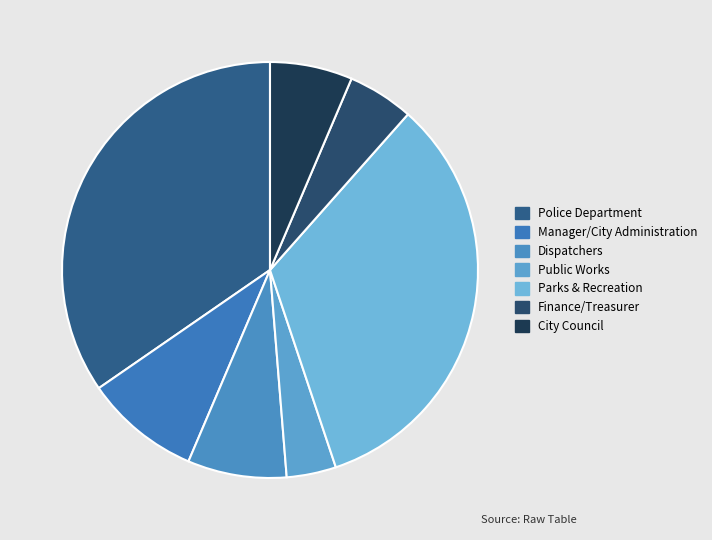

How many slices are in this pie chart?

7